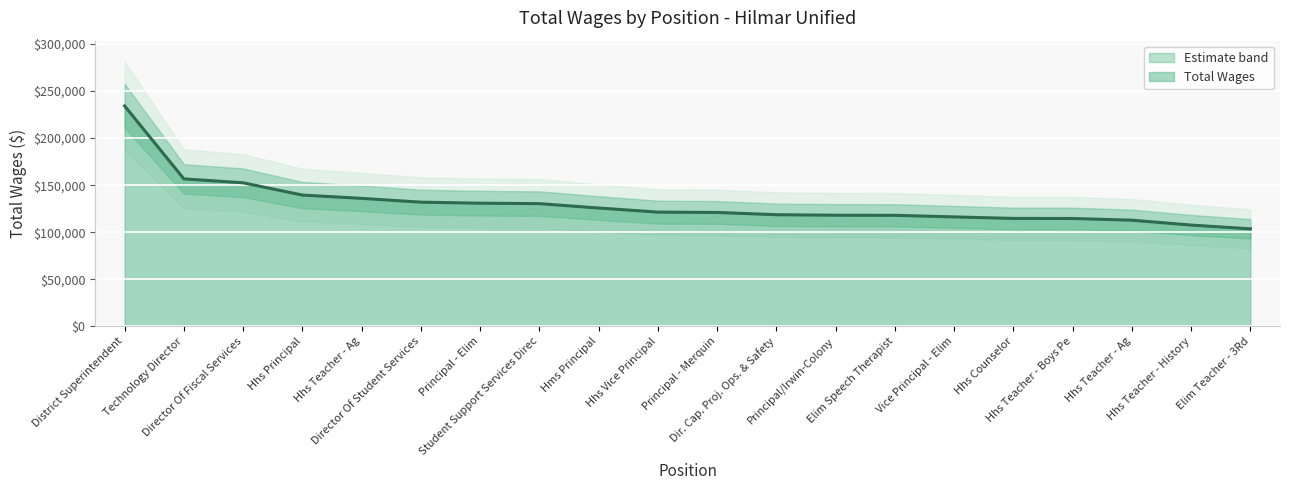

List the labels in order of value, largest first.

District Superintendent, Technology Director, Director Of Fiscal Services, Hhs Principal, Hhs Teacher - Ag, Director Of Student Services, Principal - Elim, Student Support Services Direc, Hms Principal, Hhs Vice Principal, Principal - Merquin, Dir. Cap. Proj. Ops. & Safety, Principal/Irwin-Colony, Elim Speech Therapist, Vice Principal - Elim, Hhs Counselor, Hhs Teacher - Boys Pe, Hhs Teacher - Ag, Hhs Teacher - History, Elim Teacher - 3Rd